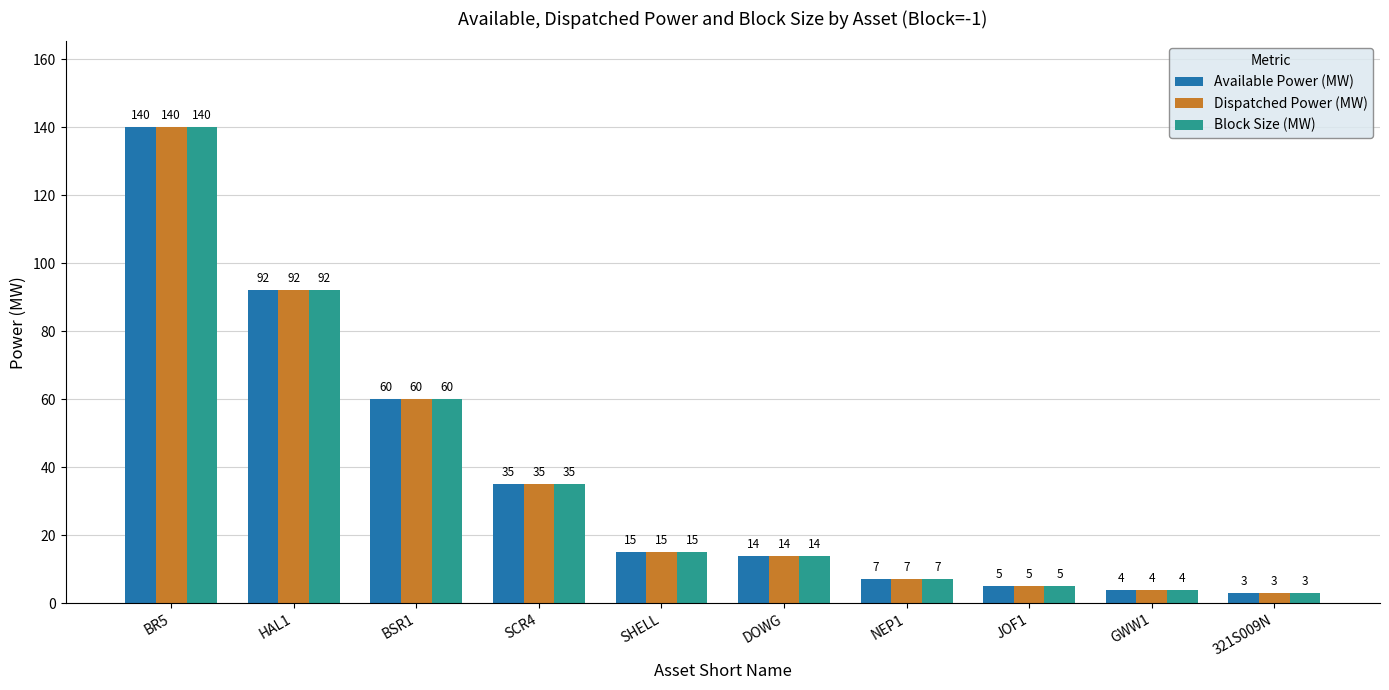

What is the label of the 7th bar from the left?

NEP1